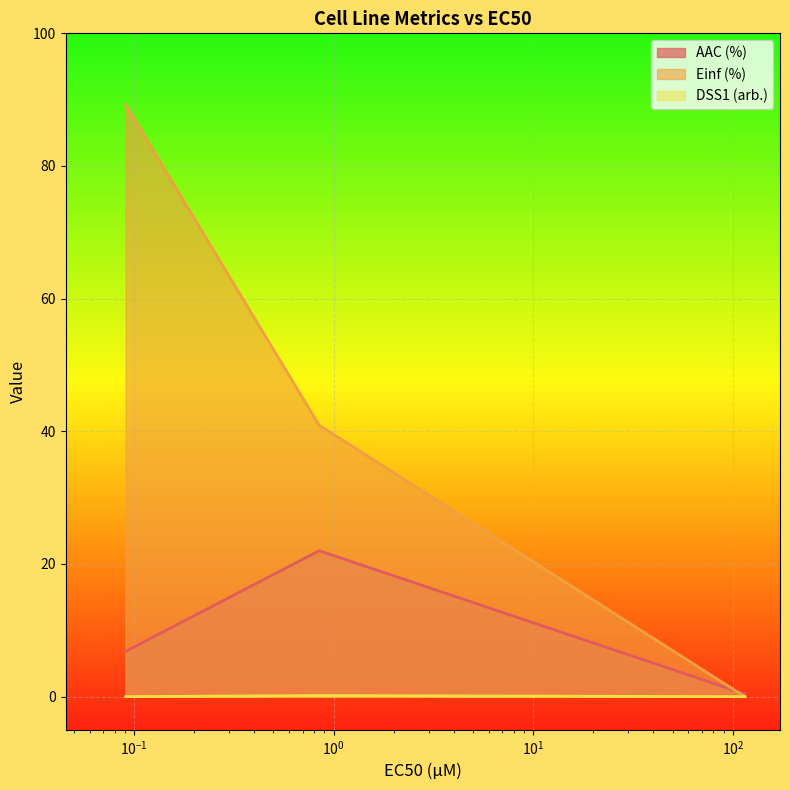

What is the maximum value shown in the chart?

89.2